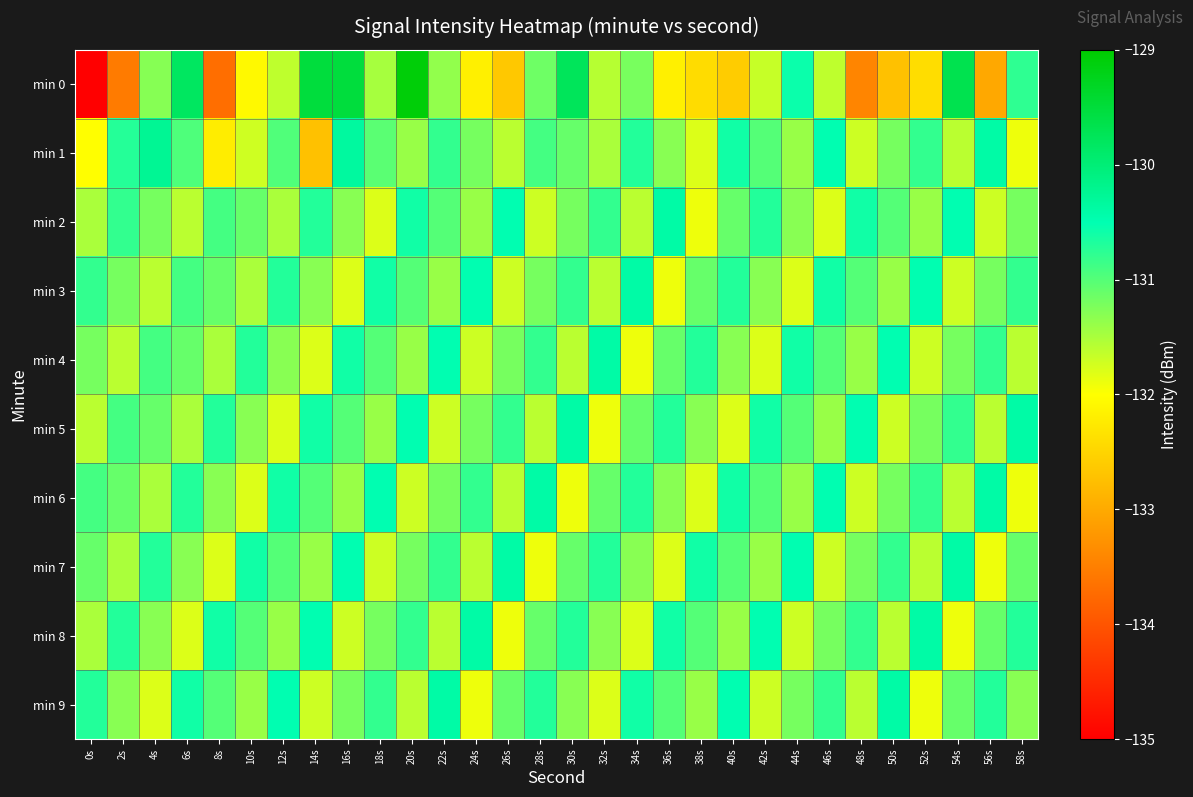

Rank the series by their maximum value, from highest to lowest.

min 0, min 1, min 2, min 3, min 4, min 5, min 6, min 7, min 8, min 9